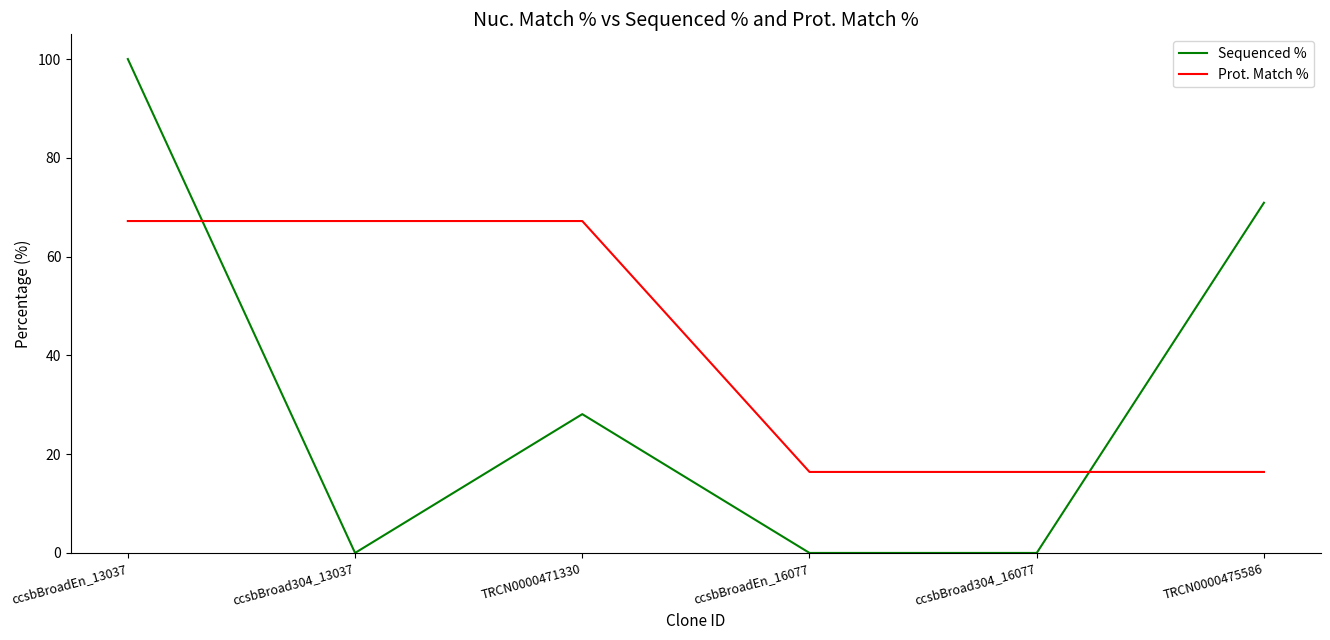

Reading left to right, transcribe all the data shown in this chart.

Sequenced %: ccsbBroadEn_13037=100.0	ccsbBroad304_13037=0.0	TRCN0000471330=28.1	ccsbBroadEn_16077=0.0	ccsbBroad304_16077=0.0	TRCN0000475586=70.9
Prot. Match %: ccsbBroadEn_13037=67.2	ccsbBroad304_13037=67.2	TRCN0000471330=67.2	ccsbBroadEn_16077=16.4	ccsbBroad304_16077=16.4	TRCN0000475586=16.4